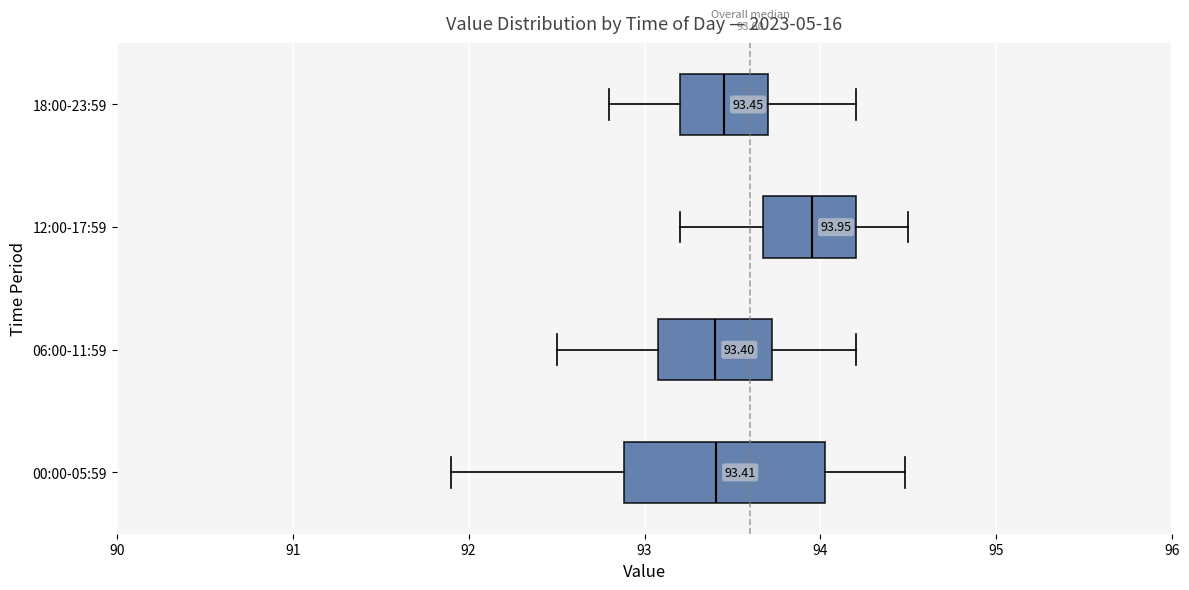

Which box's median line is the furthest to the right?

12:00-17:59